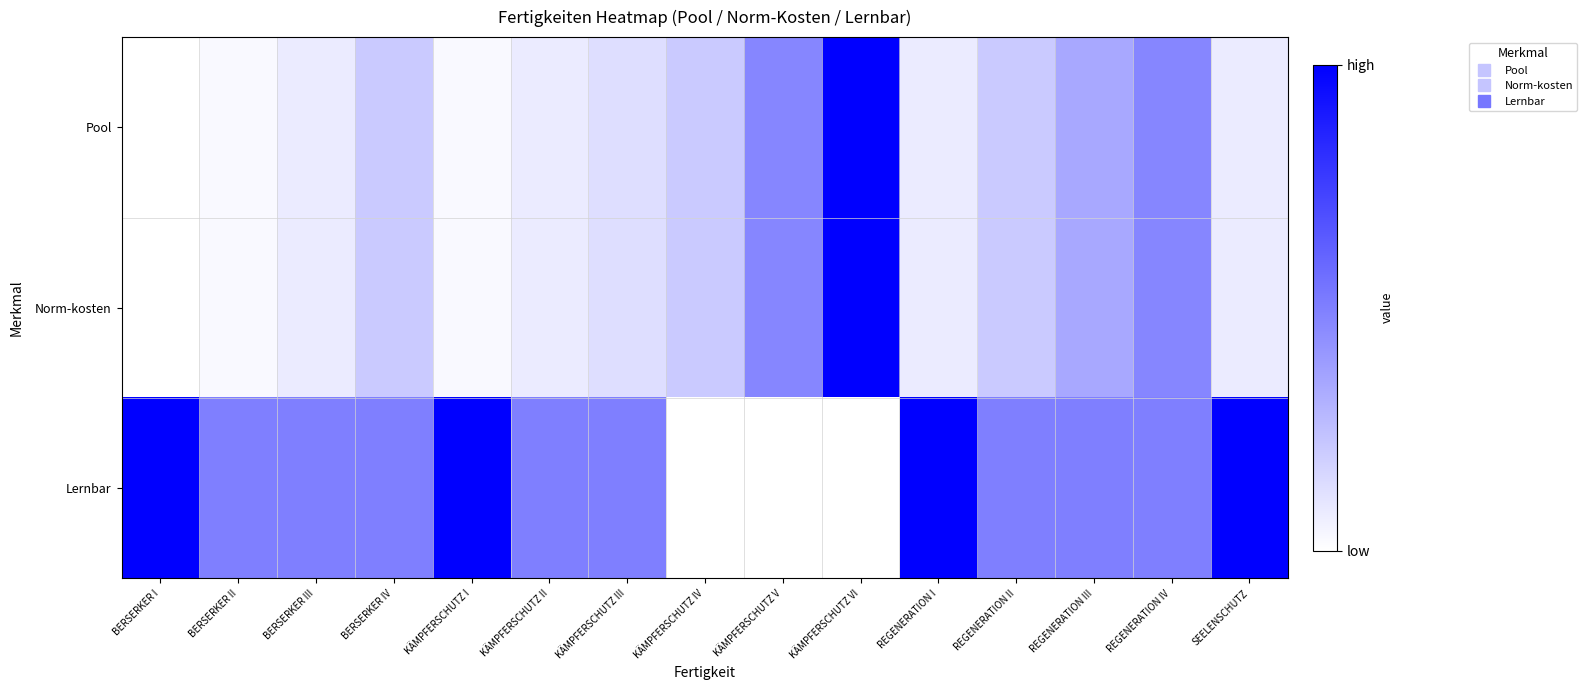

Reading left to right, transcribe all the data shown in this chart.

Pool: BERSERKER I=0.0	BERSERKER II=0.0	BERSERKER III=0.1	BERSERKER IV=0.2	KÄMPFERSCHUTZ I=0.0	KÄMPFERSCHUTZ II=0.1	KÄMPFERSCHUTZ III=0.1	KÄMPFERSCHUTZ IV=0.2	KÄMPFERSCHUTZ V=0.5	KÄMPFERSCHUTZ VI=1.0	REGENERATION I=0.1	REGENERATION II=0.2	REGENERATION III=0.3	REGENERATION IV=0.5	SEELENSCHUTZ=0.1
Norm-kosten: BERSERKER I=0.0	BERSERKER II=0.0	BERSERKER III=0.1	BERSERKER IV=0.2	KÄMPFERSCHUTZ I=0.0	KÄMPFERSCHUTZ II=0.1	KÄMPFERSCHUTZ III=0.1	KÄMPFERSCHUTZ IV=0.2	KÄMPFERSCHUTZ V=0.5	KÄMPFERSCHUTZ VI=1.0	REGENERATION I=0.1	REGENERATION II=0.2	REGENERATION III=0.3	REGENERATION IV=0.5	SEELENSCHUTZ=0.1
Lernbar: BERSERKER I=1.0	BERSERKER II=0.5	BERSERKER III=0.5	BERSERKER IV=0.5	KÄMPFERSCHUTZ I=1.0	KÄMPFERSCHUTZ II=0.5	KÄMPFERSCHUTZ III=0.5	KÄMPFERSCHUTZ IV=0.0	KÄMPFERSCHUTZ V=0.0	KÄMPFERSCHUTZ VI=0.0	REGENERATION I=1.0	REGENERATION II=0.5	REGENERATION III=0.5	REGENERATION IV=0.5	SEELENSCHUTZ=1.0